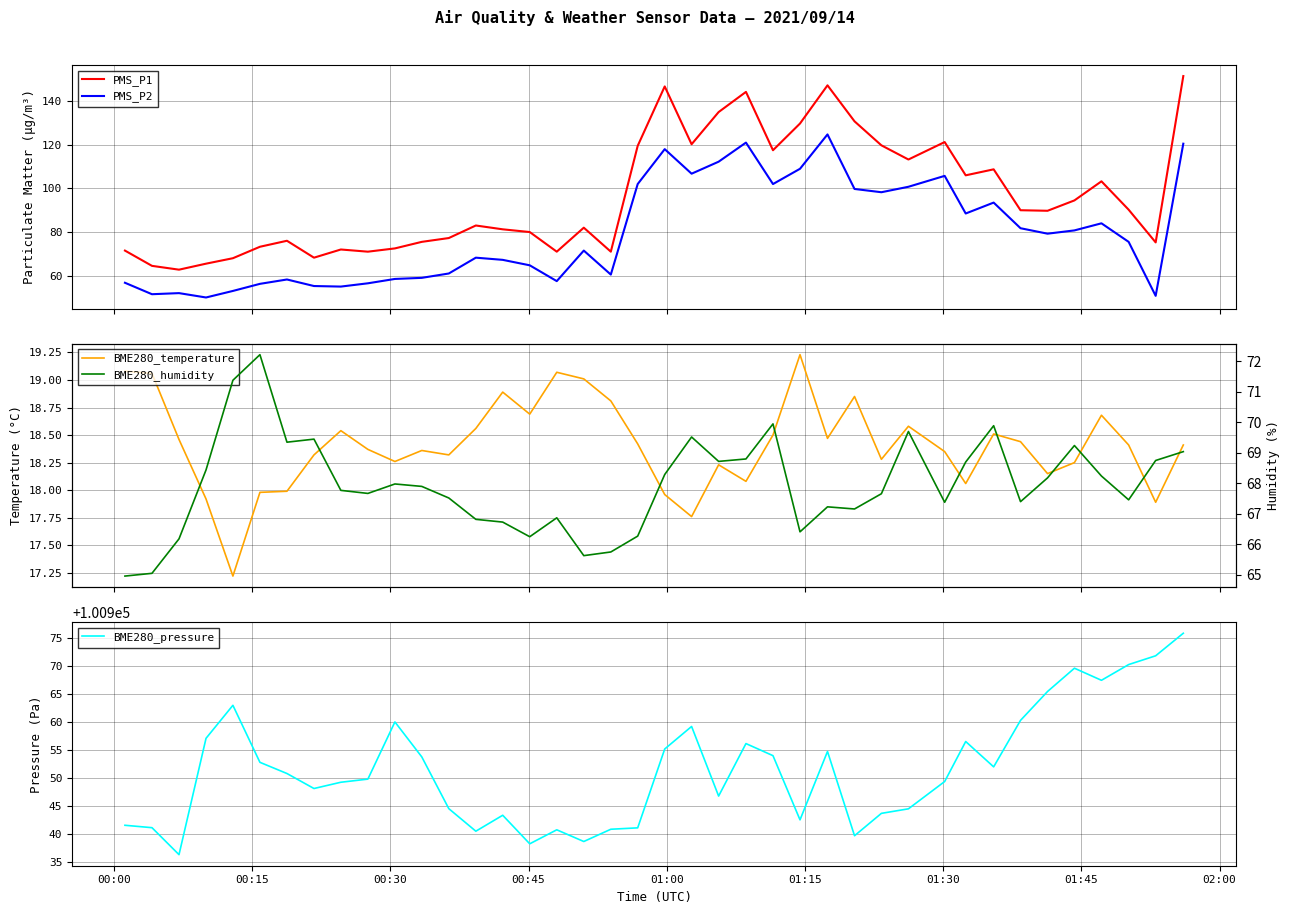

In BME280_humidity, how many points are lower than both neighbors (excluding endpoints)?

10